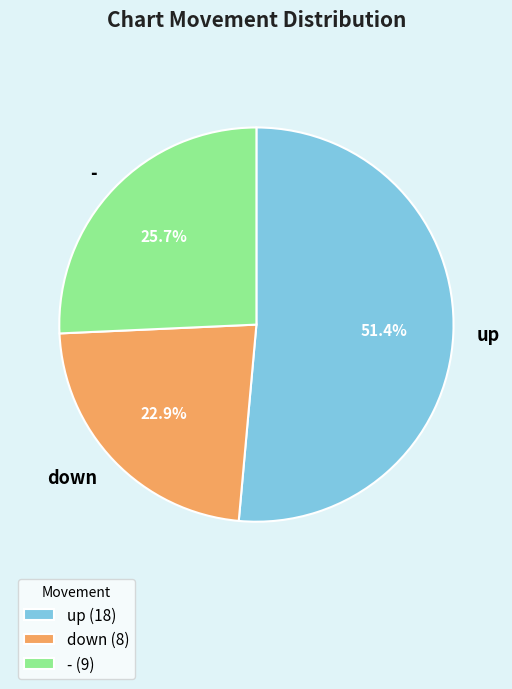

What portion of the pie excludes down?

77.1%